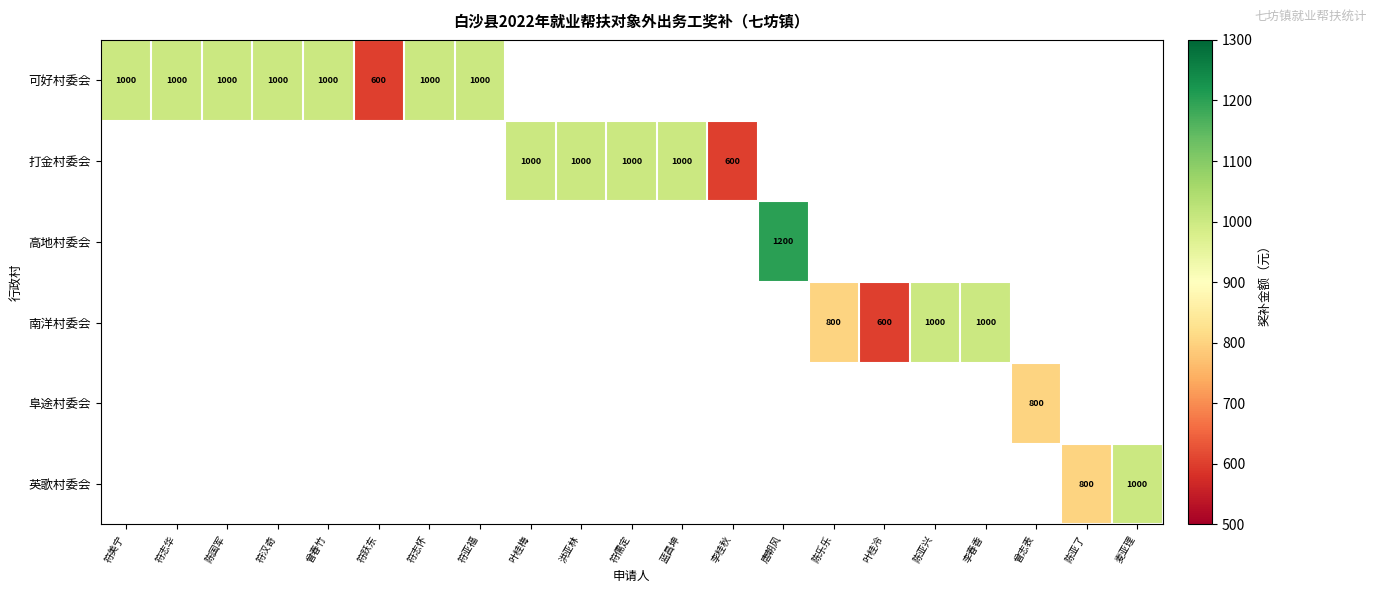

What is the difference between the 可好村委会 values at 陈国军 and 符跃东?

400